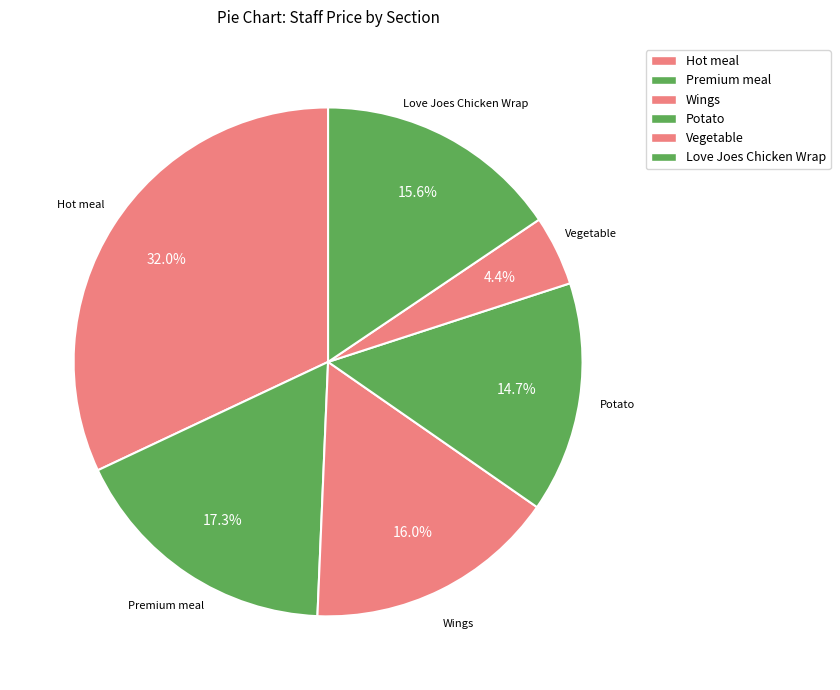

How many slices are in this pie chart?

6